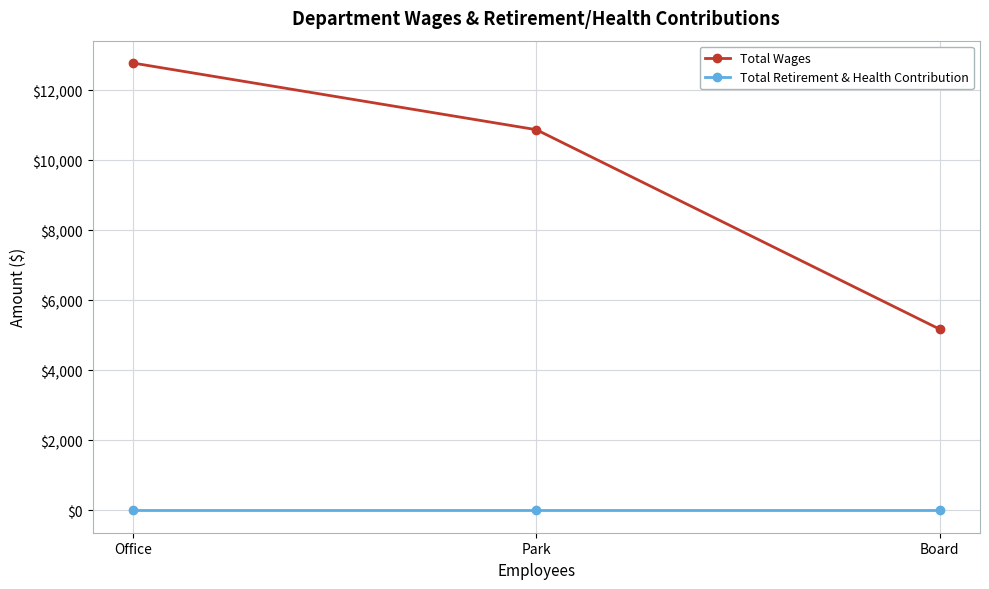

Where is Total Wages nearest to the value 8976?

Park